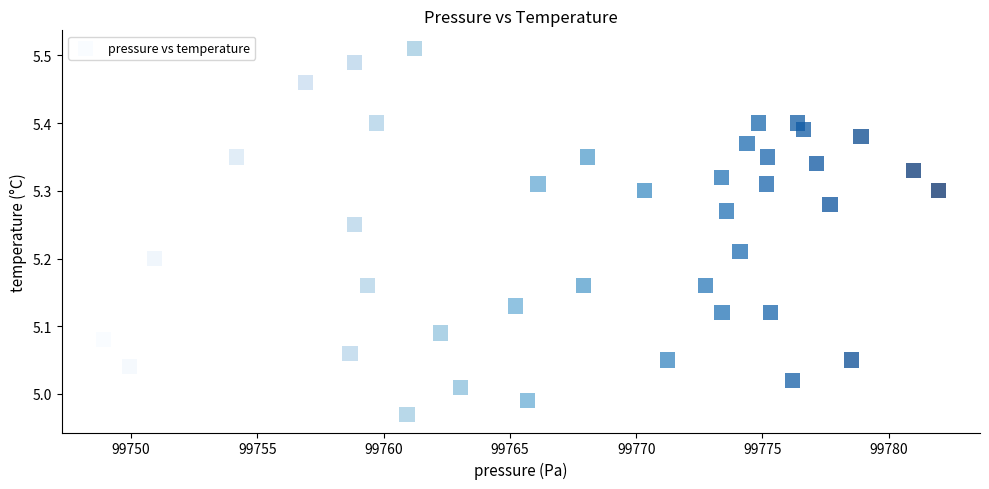

What is the range of X values (max minus min)?

33.1